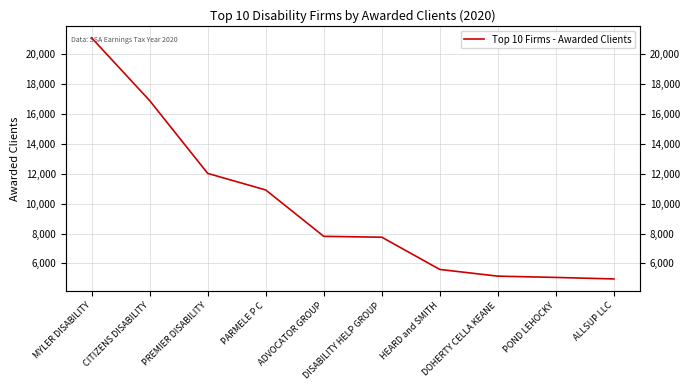

How many values exceed 7813?

4